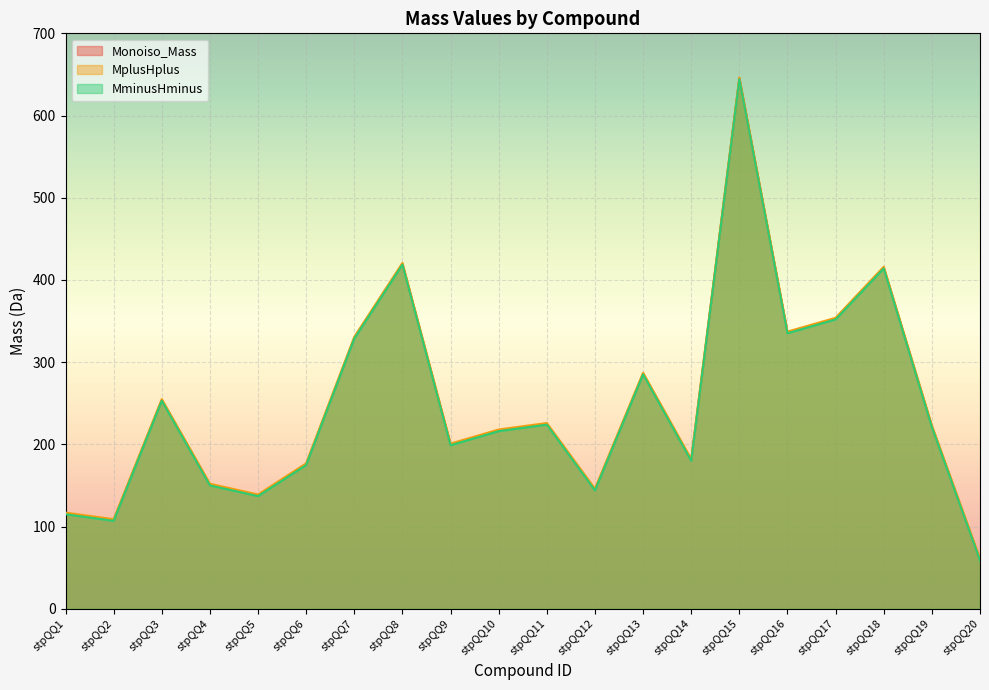

At how many categories does at least one series exceed 640?

1